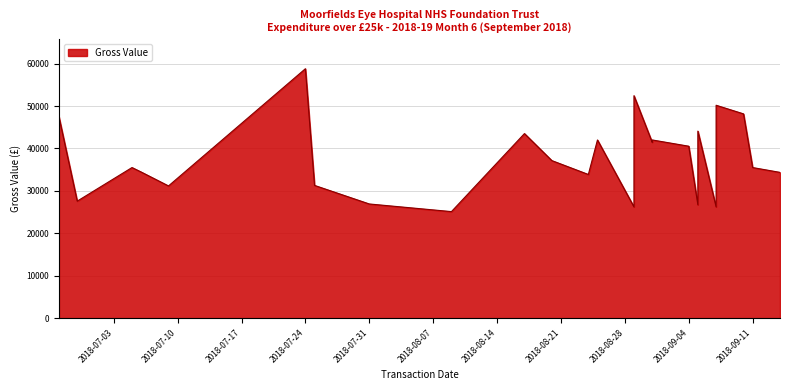

What is the average value?

37065.1